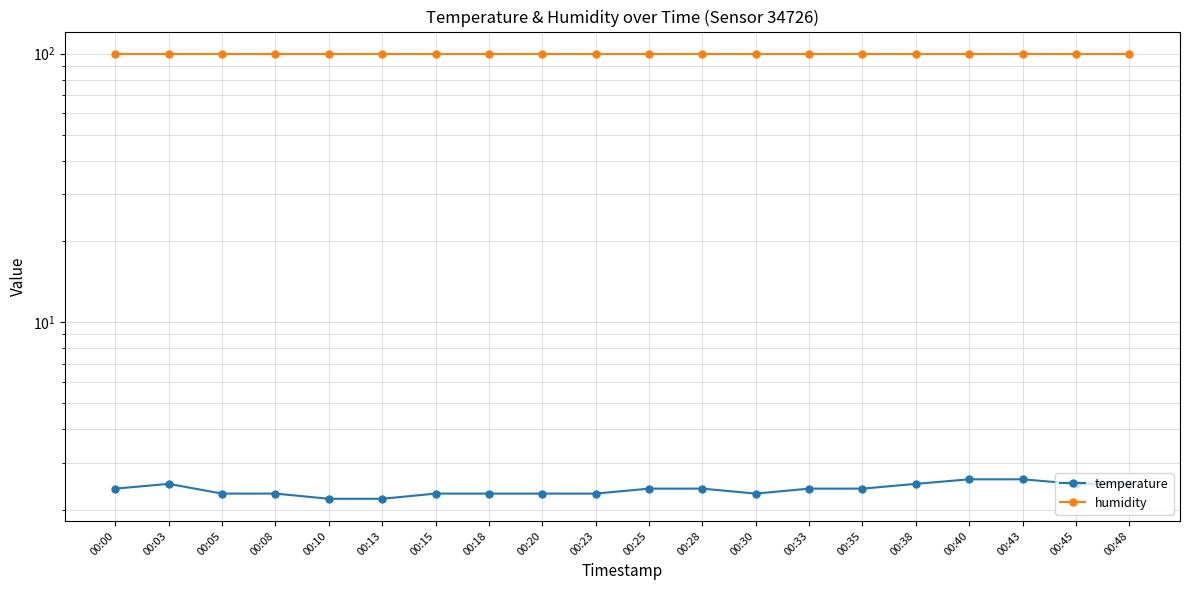

How many lines are shown in the chart?

2